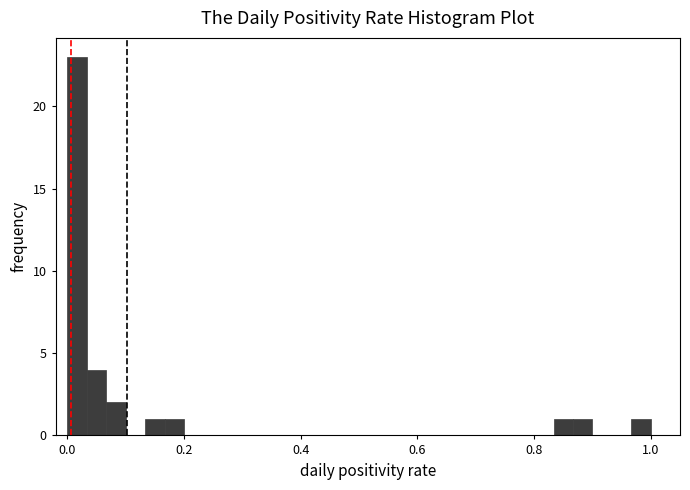

Read against the x-axis, roughly where is the centre of the tallest bar?

0.02